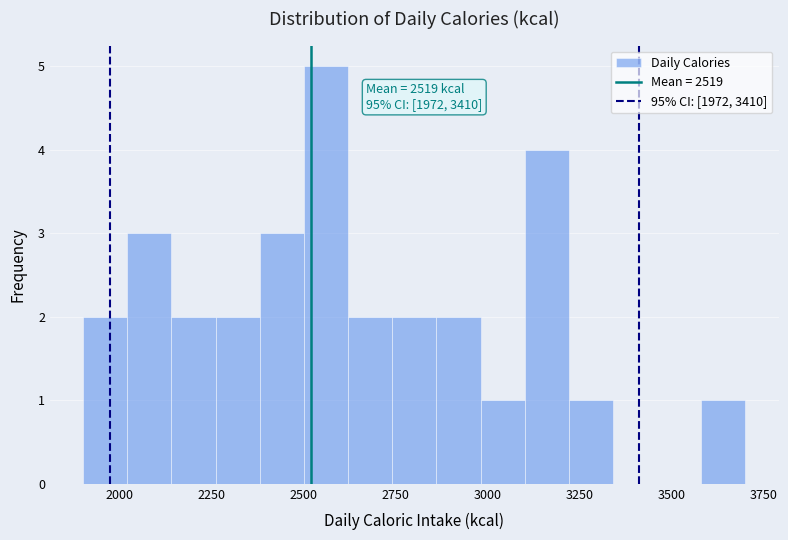

Read against the x-axis, roughly where is the centre of the tallest bar?

2550